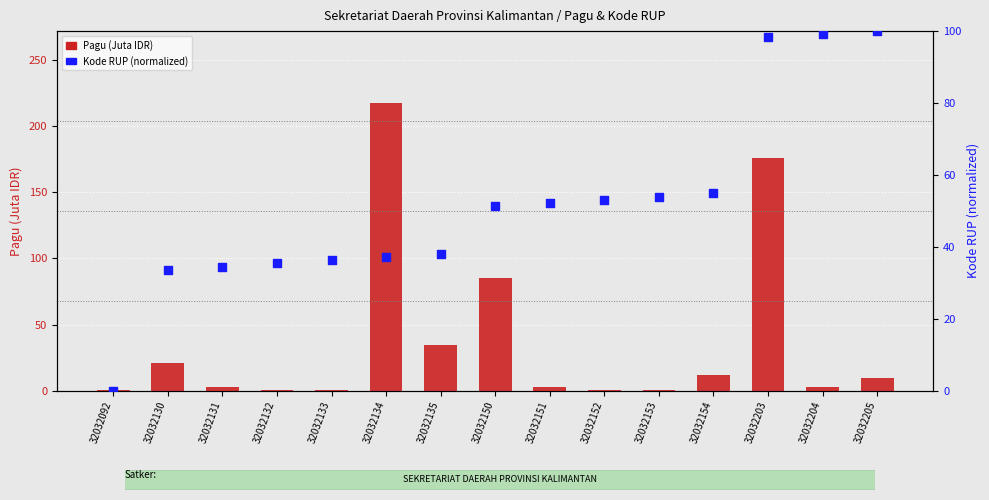

What is the total value across all series at 32032204?

101.6